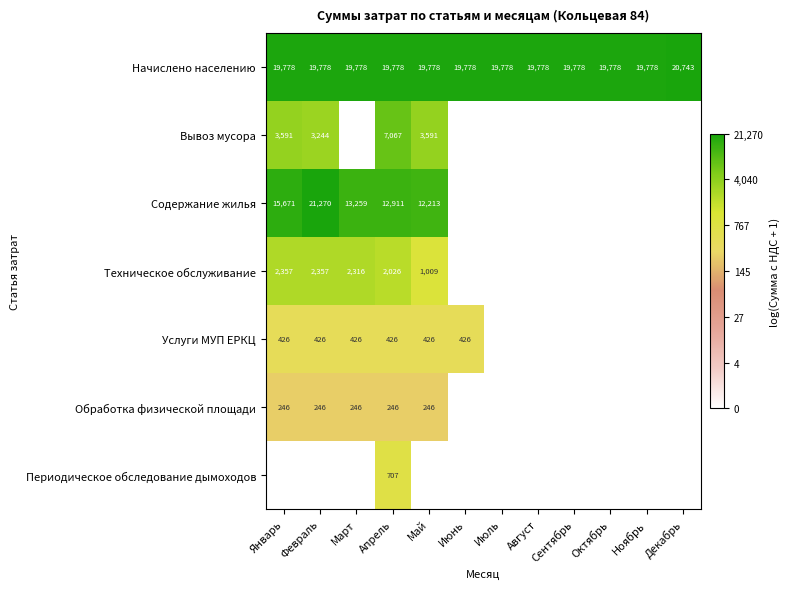

What is the lowest value of the Начислено населению series?

19778